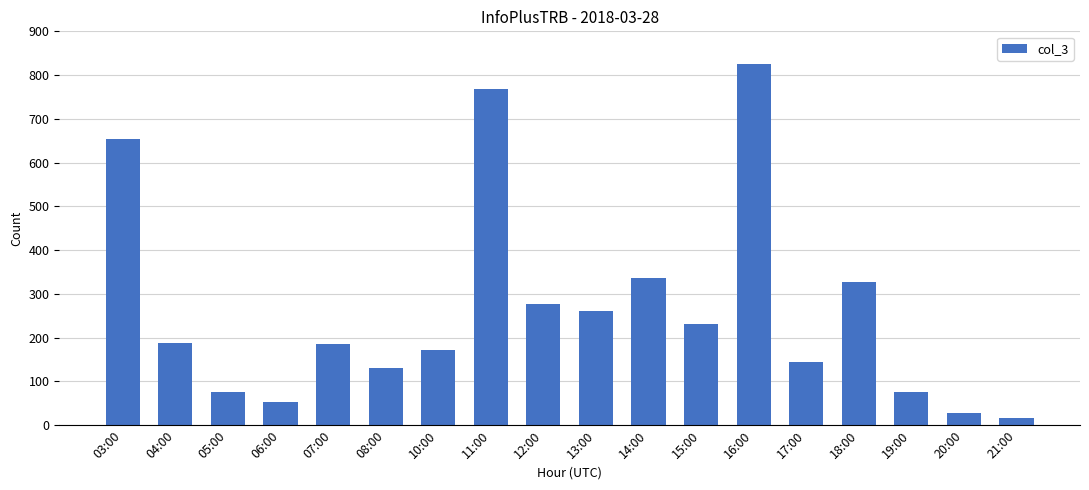

Which has a higher value, 18:00 or 21:00?

18:00